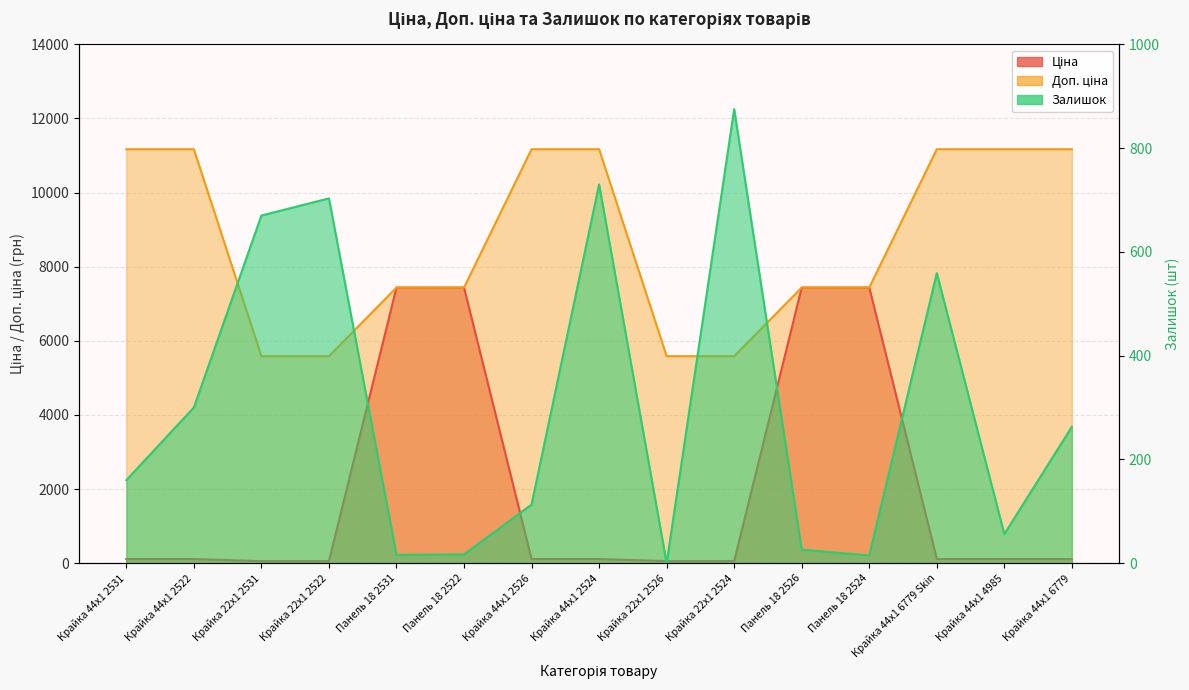

What is the difference between the maximum and minimum values in the Ціна series?

7380.3